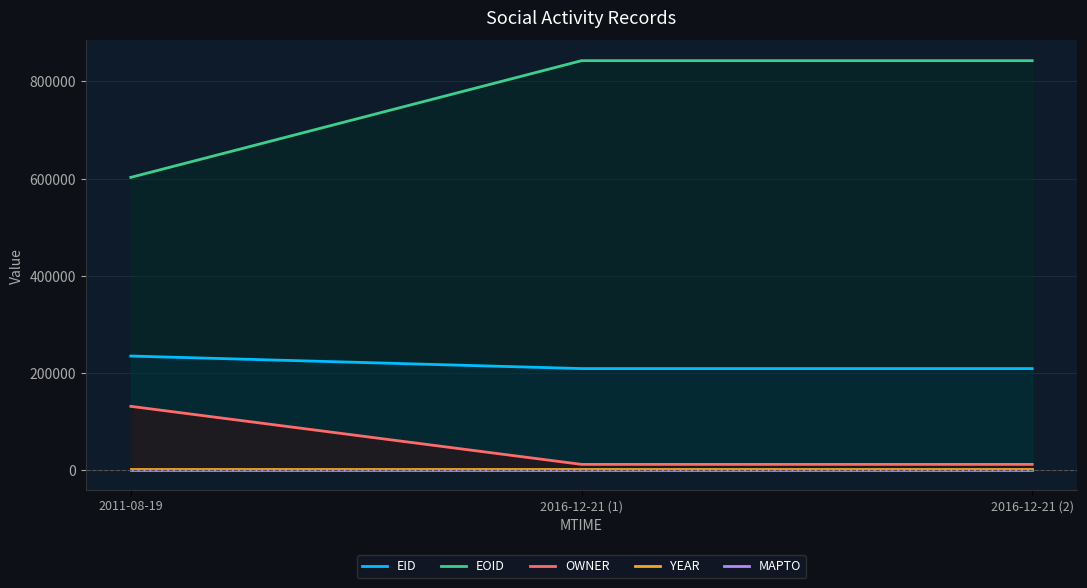

Rank the categories by MAPTO value from highest to lowest.

2011-08-19, 2016-12-21 (1), 2016-12-21 (2)